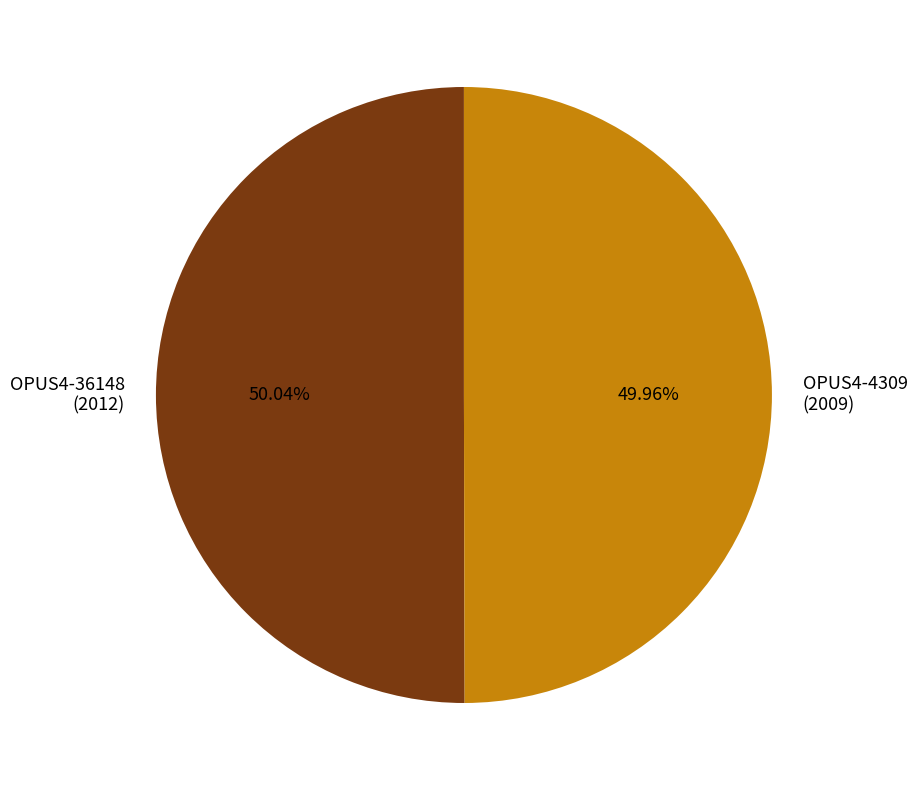

Combined, do OPUS4-4309 (2009) and OPUS4-36148 (2012) account for over 50%?

Yes